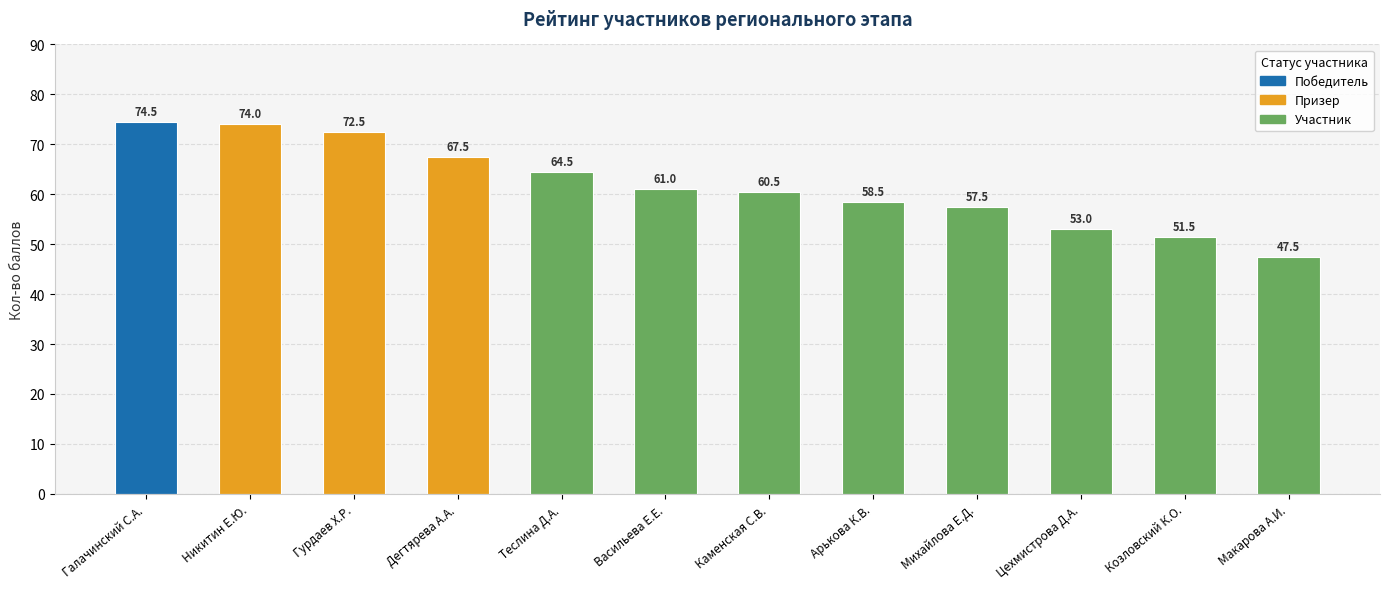

Reading right to left, what are all the values shown in this chart?

Макарова А.И.=47.5	Козловский К.О.=51.5	Цехмистрова Д.А.=53.0	Михайлова Е.Д.=57.5	Арькова К.В.=58.5	Каменская С.В.=60.5	Васильева Е.Е.=61.0	Теслина Д.А.=64.5	Дегтярева А.А.=67.5	Гурдаев Х.Р.=72.5	Никитин Е.Ю.=74.0	Галачинский С.А.=74.5